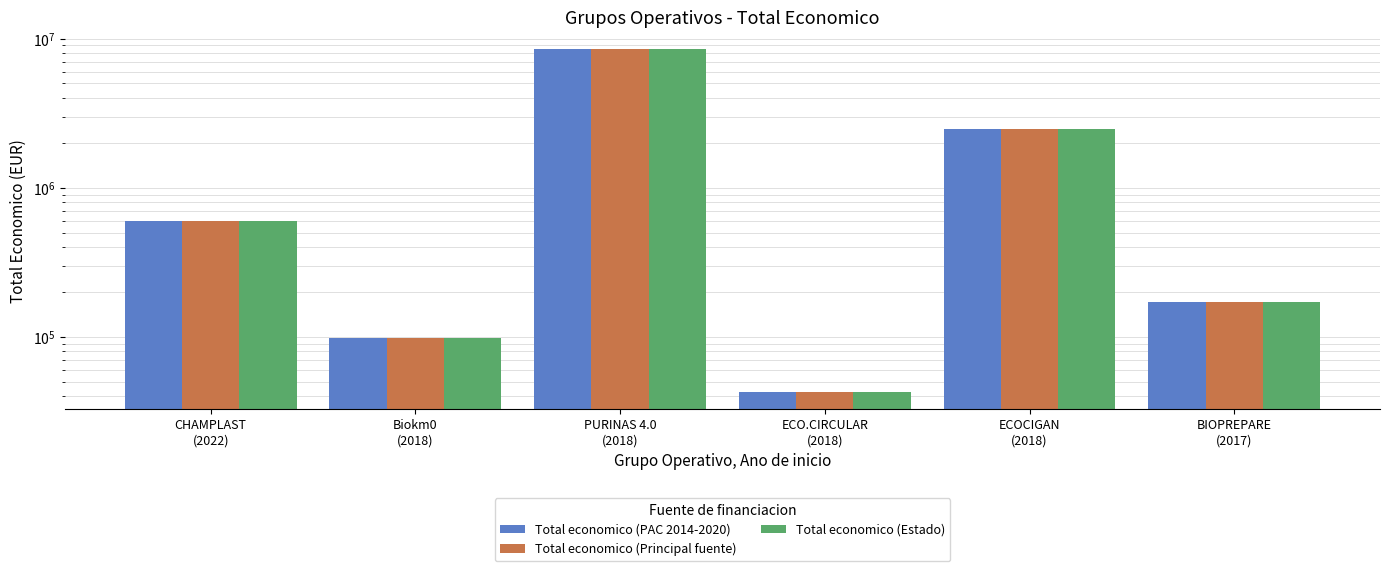

List the series in order of their peak value, lowest first.

Total economico (PAC 2014-2020), Total economico (Principal fuente), Total economico (Estado)